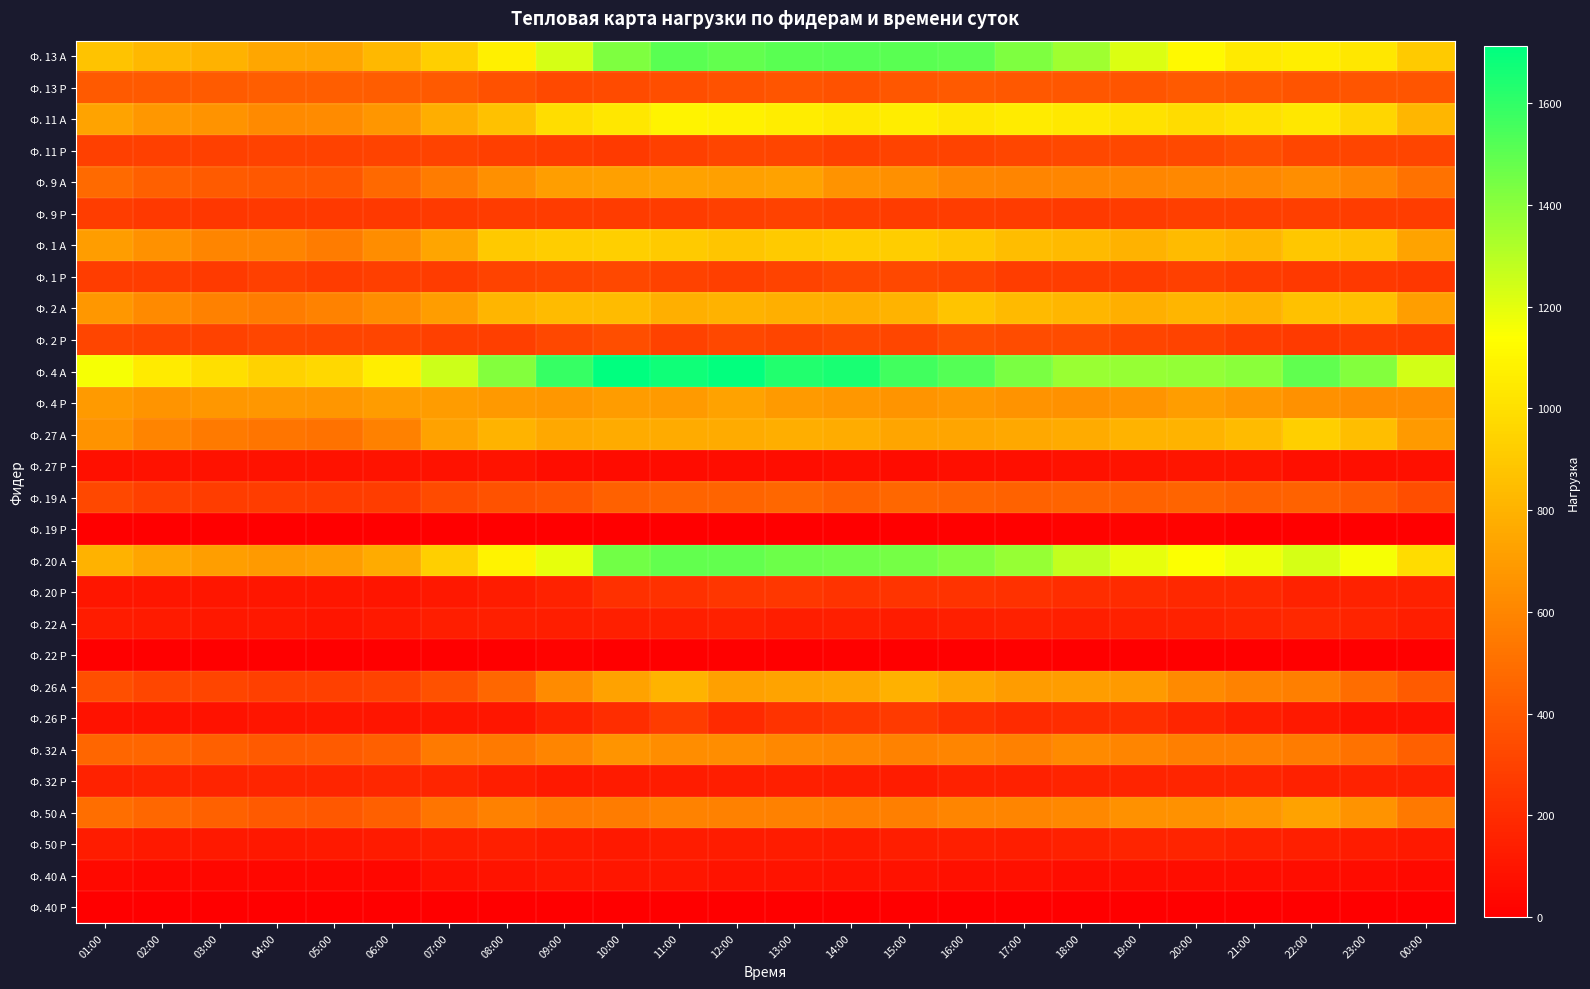

How many distinct data groups are displayed?

28